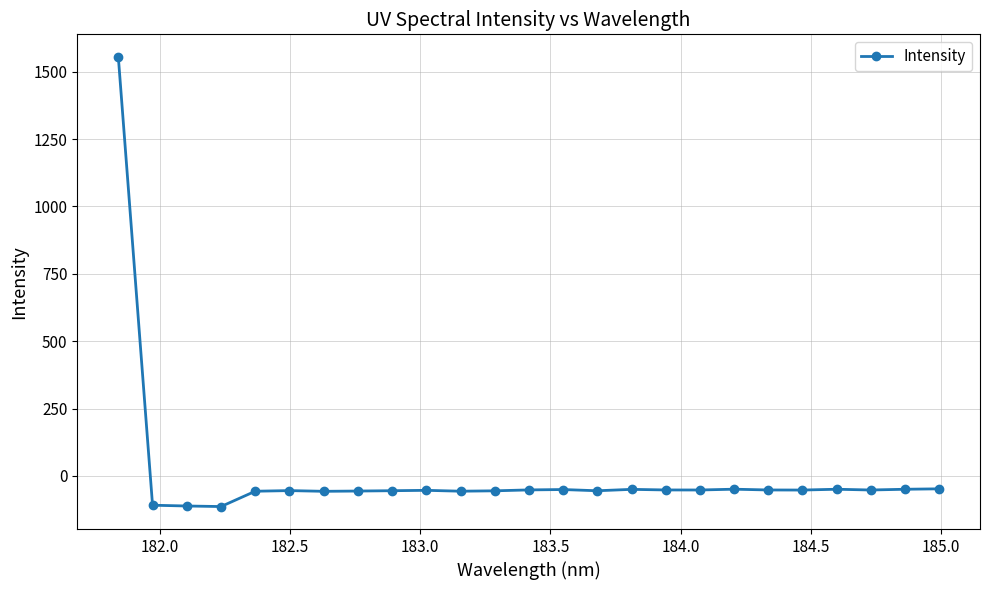

How many lines are shown in the chart?

1